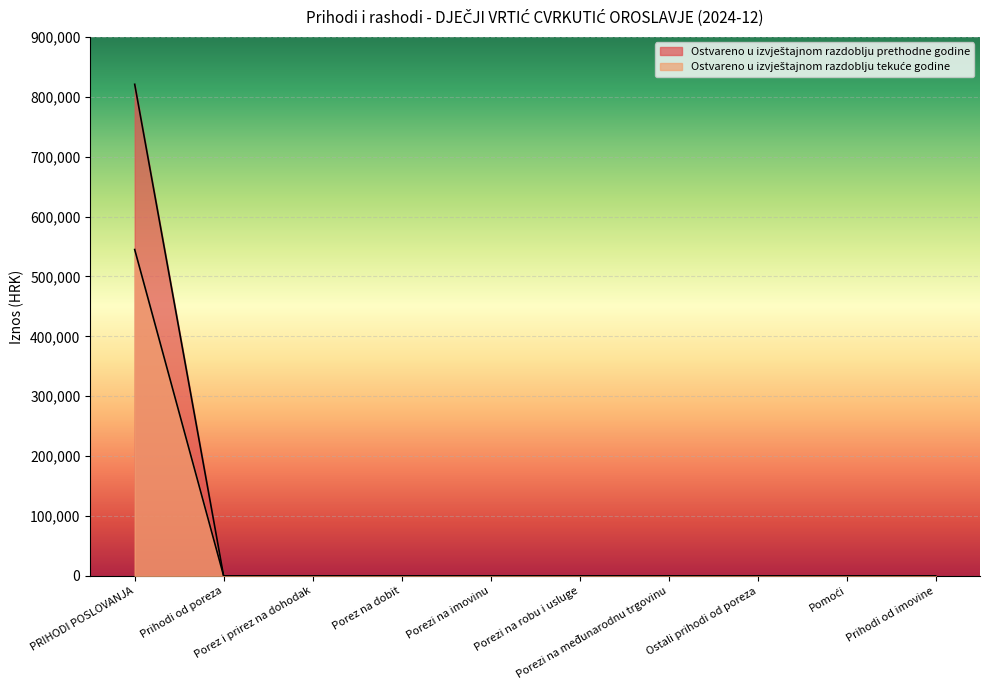

What is the label of the 5th point from the left?

Porezi na imovinu